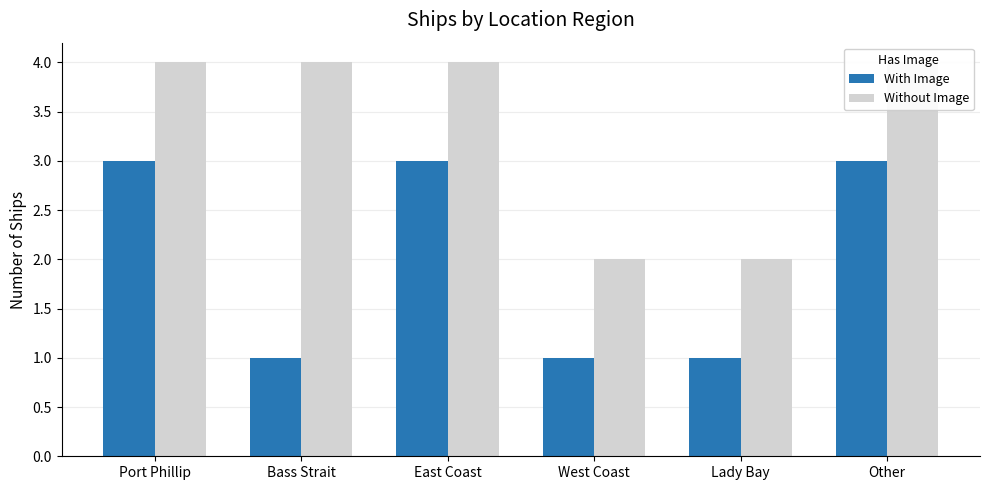

What is the greatest value displayed?

4